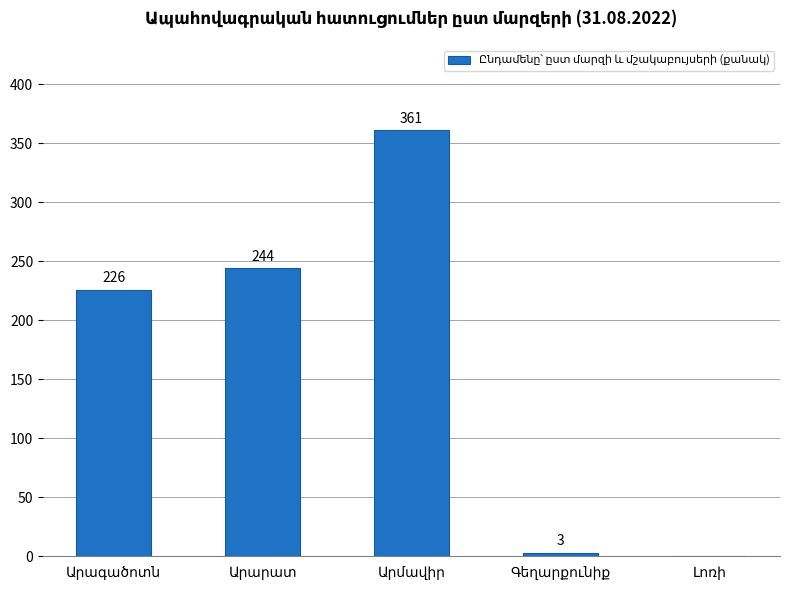

At which label is the value closest to 180?

Արագածոտն